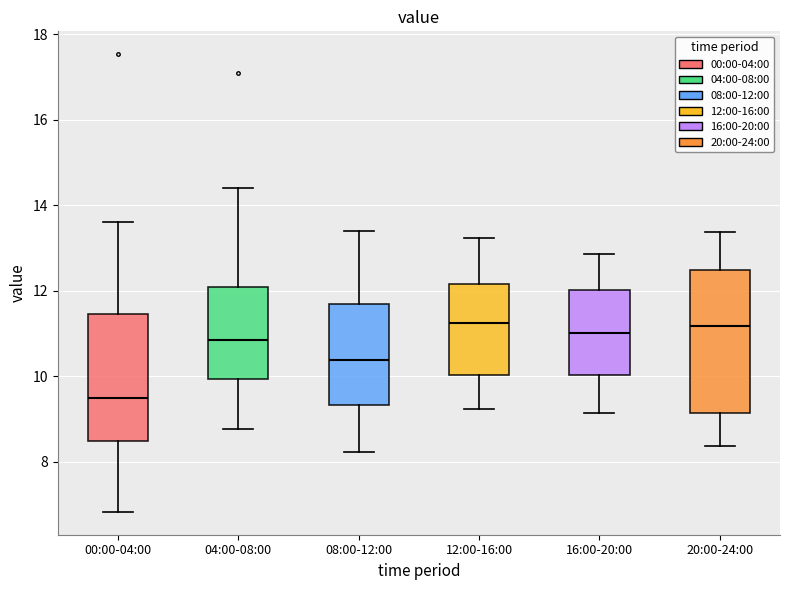

Reading left to right, transcribe this box plot: for each box, give where its median line is, the range the box spans, and where its two whiskers end, as read against the y-axis. The values are not printed on the chart, so give them approximately, as read against the axis.

00:00-04:00: median 9.6, box 8.4 to 11.4, whiskers 6.8 to 13.6
04:00-08:00: median 10.8, box 10.0 to 12.0, whiskers 8.8 to 14.4
08:00-12:00: median 10.4, box 9.4 to 11.6, whiskers 8.2 to 13.4
12:00-16:00: median 11.2, box 10.0 to 12.2, whiskers 9.2 to 13.2
16:00-20:00: median 11.0, box 10.0 to 12.0, whiskers 9.2 to 12.8
20:00-24:00: median 11.2, box 9.2 to 12.4, whiskers 8.4 to 13.4